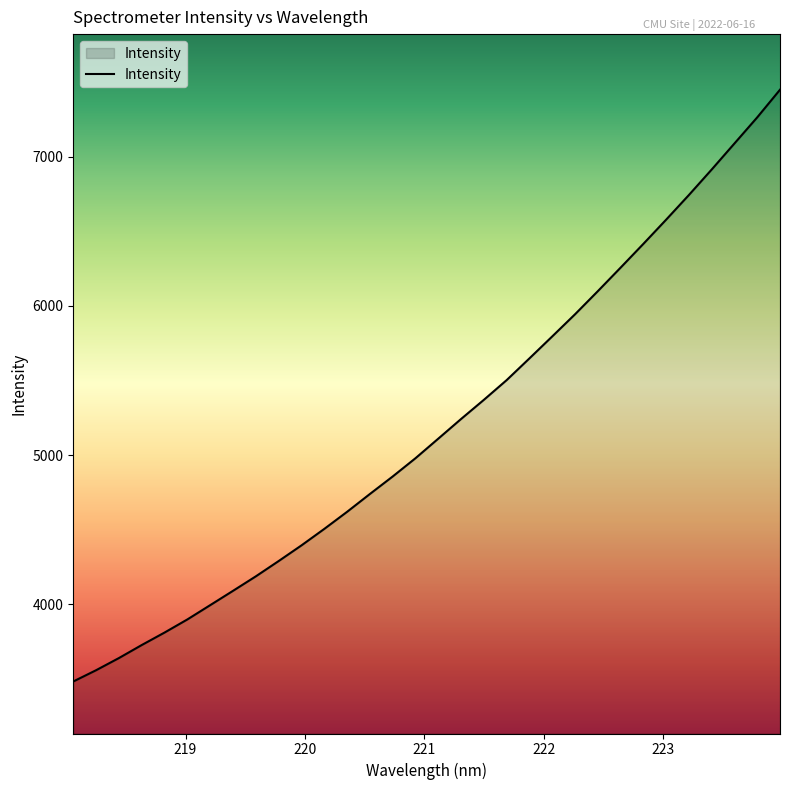

What is the greatest value displayed?

7447.9